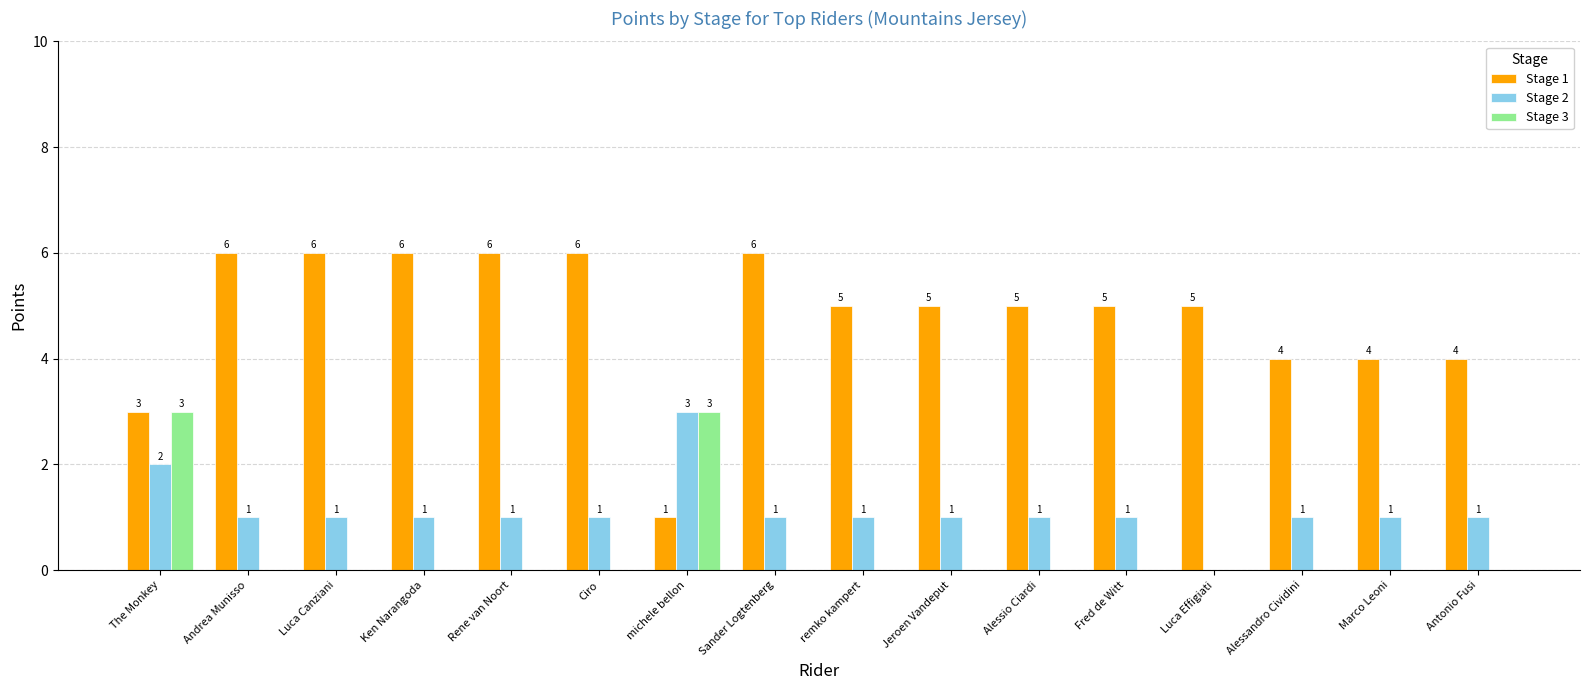

What is the highest value of the Stage 1 series?

6